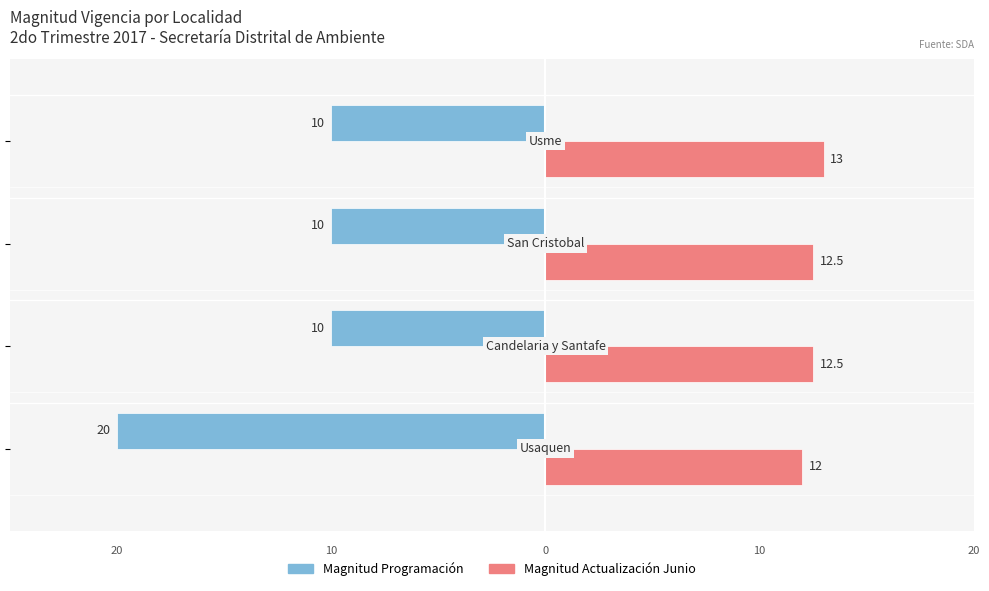

What is the value of the Magnitud Programación bar at the 1st from the left?

-20.0